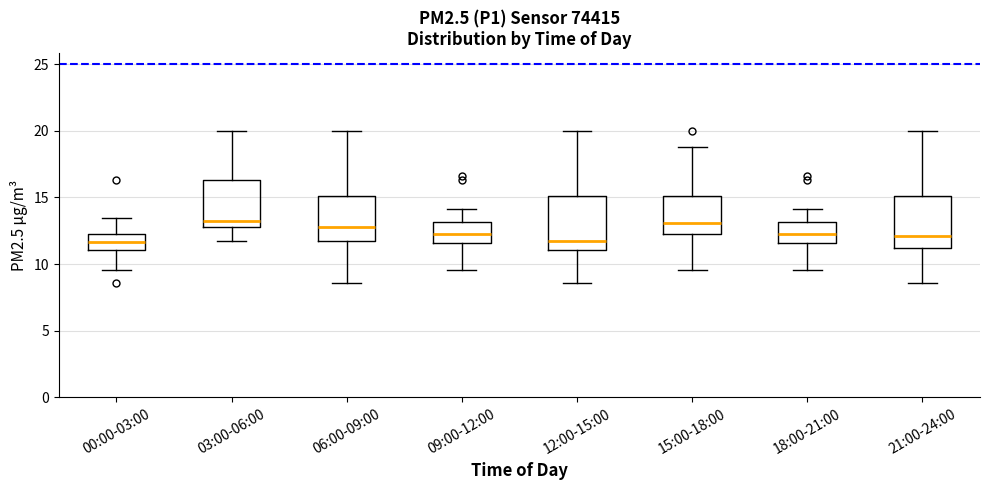

Reading left to right, transcribe this box plot: for each box, give where its median line is, the range the box spans, and where its two whiskers end, as read against the y-axis. The values are not printed on the chart, so give them approximately, as read against the axis.

00:00-03:00: median 11.5, box 11.0 to 12.0, whiskers 9.5 to 13.5
03:00-06:00: median 13.5, box 13.0 to 16.5, whiskers 12.0 to 20.0
06:00-09:00: median 13.0, box 12.0 to 15.0, whiskers 8.5 to 20.0
09:00-12:00: median 12.5, box 11.5 to 13.0, whiskers 9.5 to 14.0
12:00-15:00: median 11.5, box 11.0 to 15.0, whiskers 8.5 to 20.0
15:00-18:00: median 13.0, box 12.5 to 15.0, whiskers 9.5 to 19.0
18:00-21:00: median 12.5, box 11.5 to 13.0, whiskers 9.5 to 14.0
21:00-24:00: median 12.0, box 11.0 to 15.0, whiskers 8.5 to 20.0